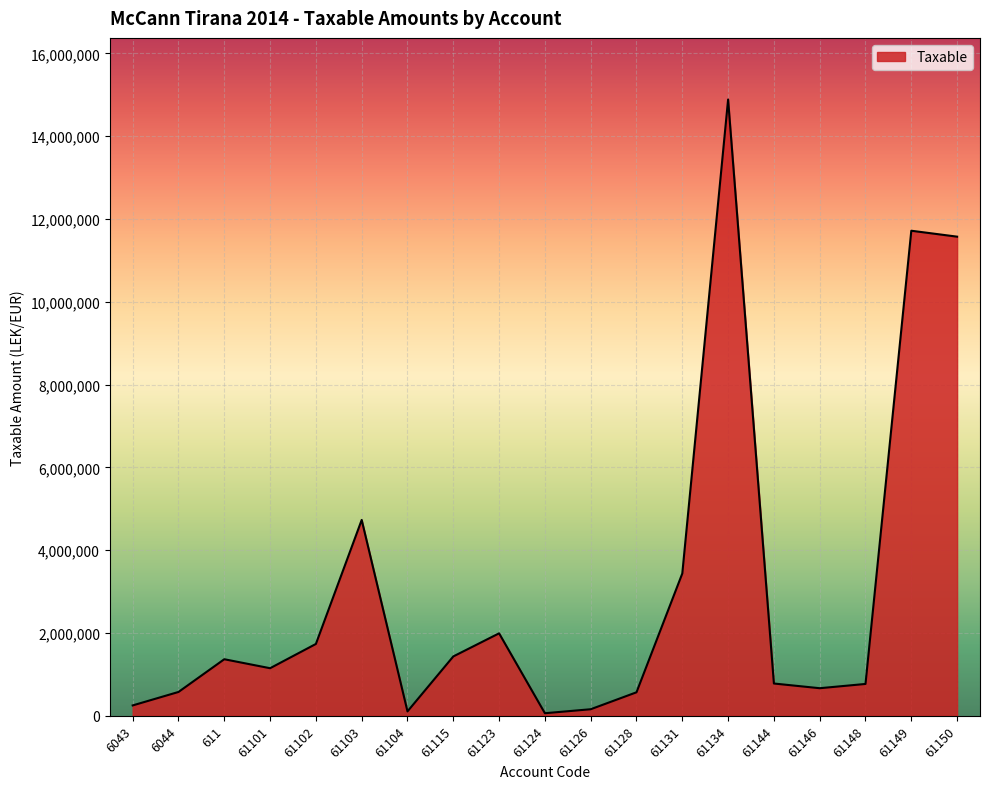

Between 61150 and 61123, which is larger?

61150